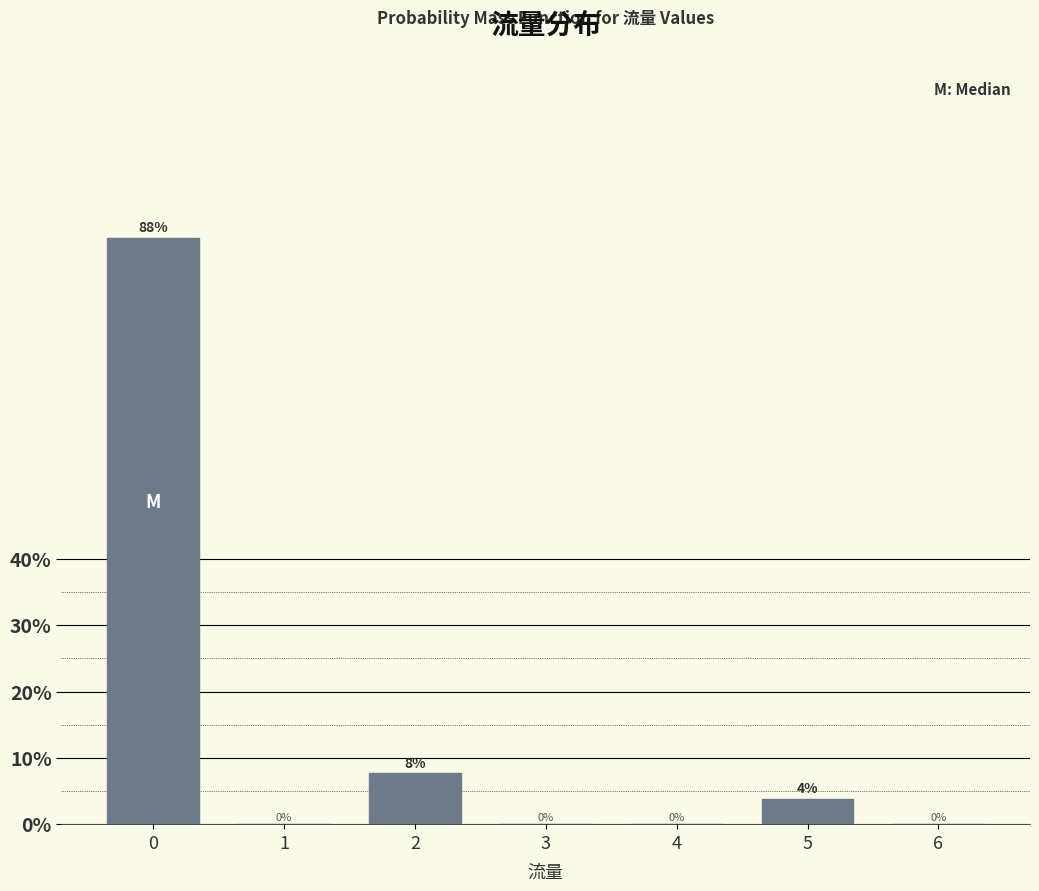

What is the greatest value displayed?

88.5